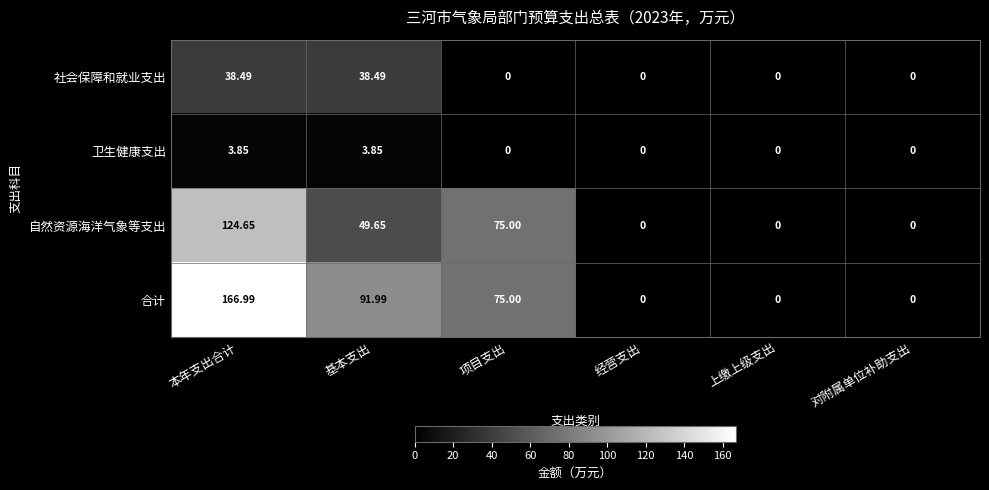

Which series changed the most between 基本支出 and 对附属单位补助支出?

合计